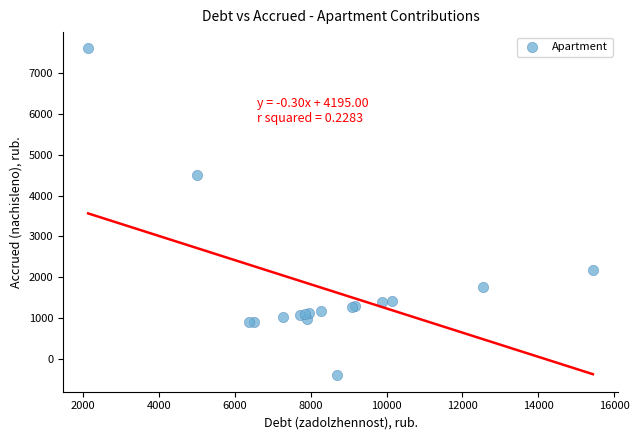

What Y value in the scatter plot is closest to 3599?

4502.3